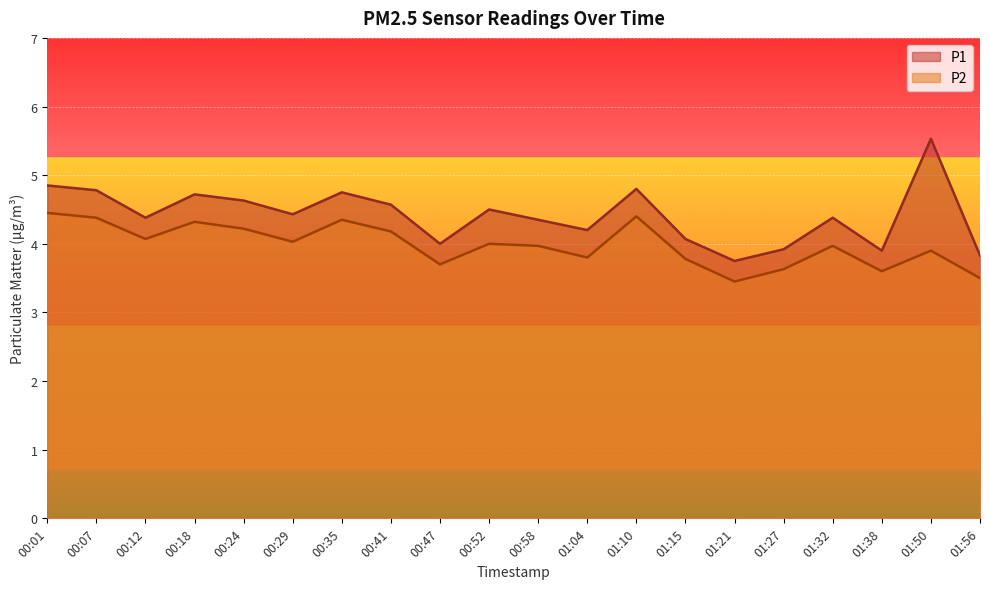

Count the number of data series in this chart.

2